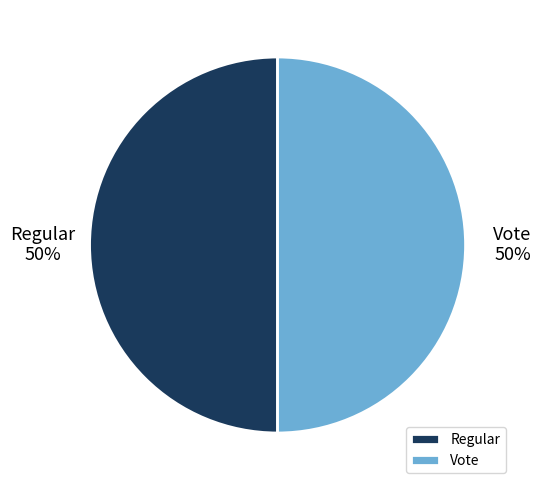

Approximately how many times larger is the value at Vote compared to Regular?

1.0